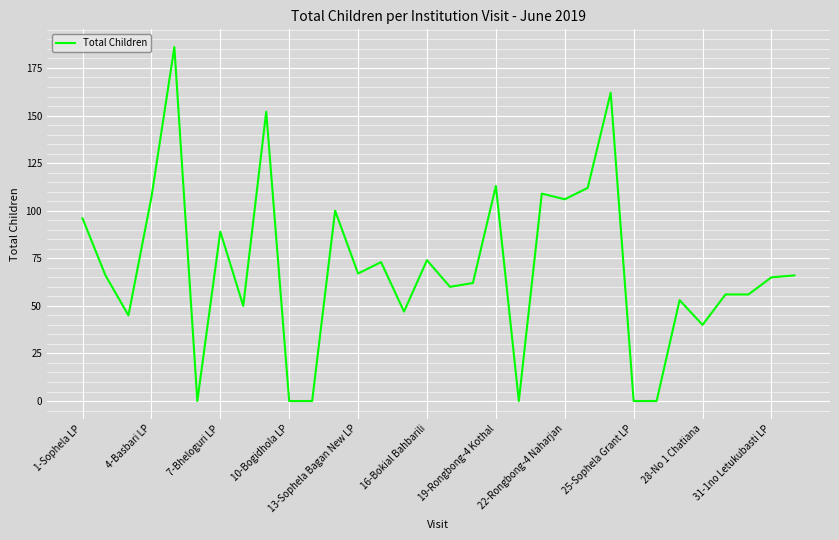

How many lines are shown in the chart?

1